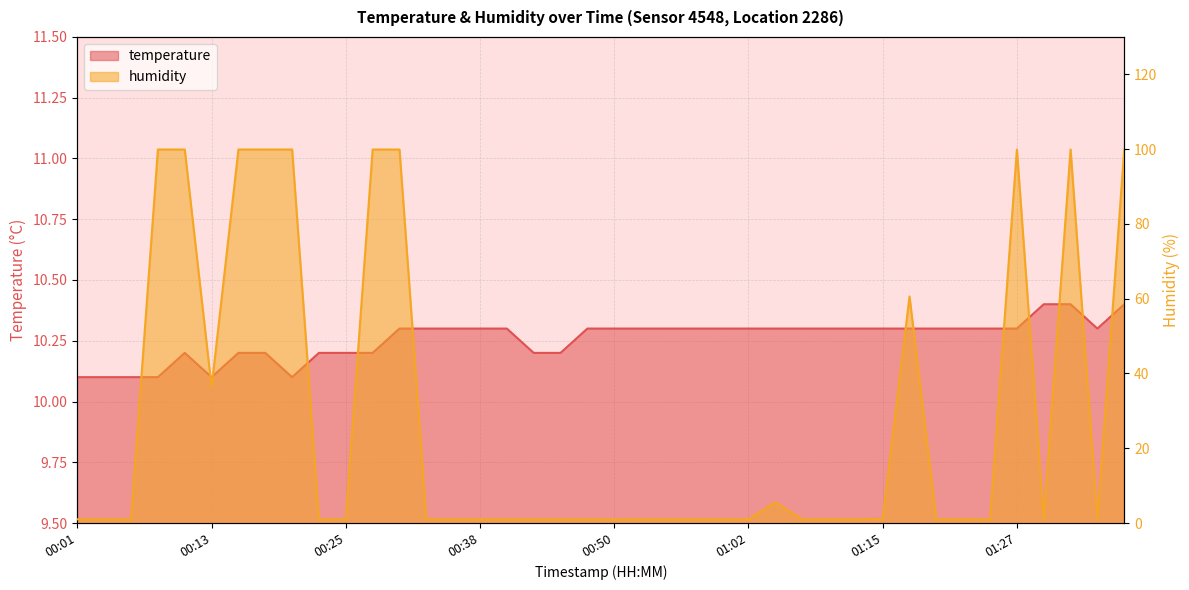

Which series ends up on top after the final intersection of temperature and humidity?

humidity